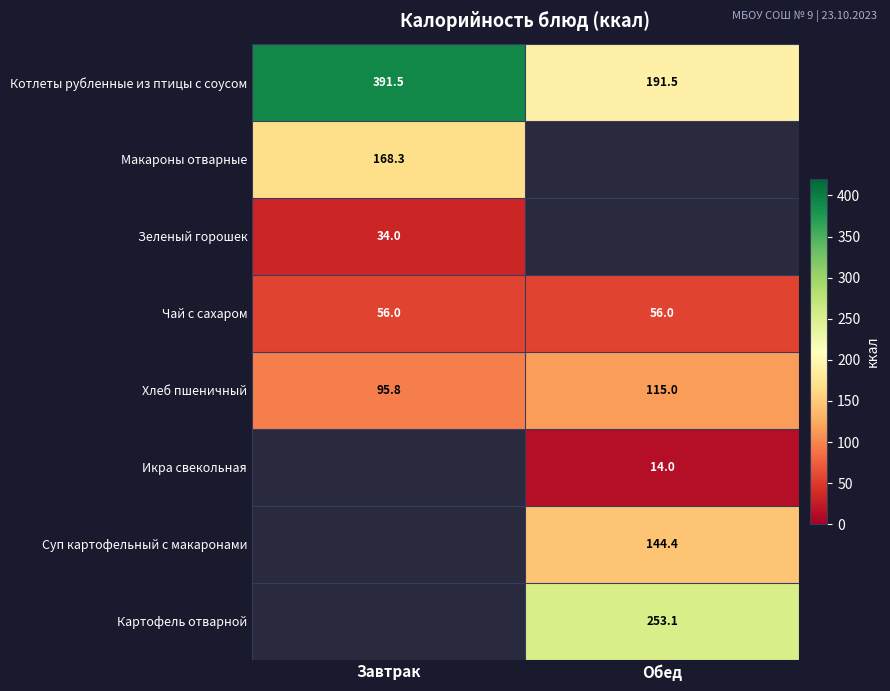

Is it true that Котлеты рубленные из птицы с соусом equals 126.7 at Завтрак?

False